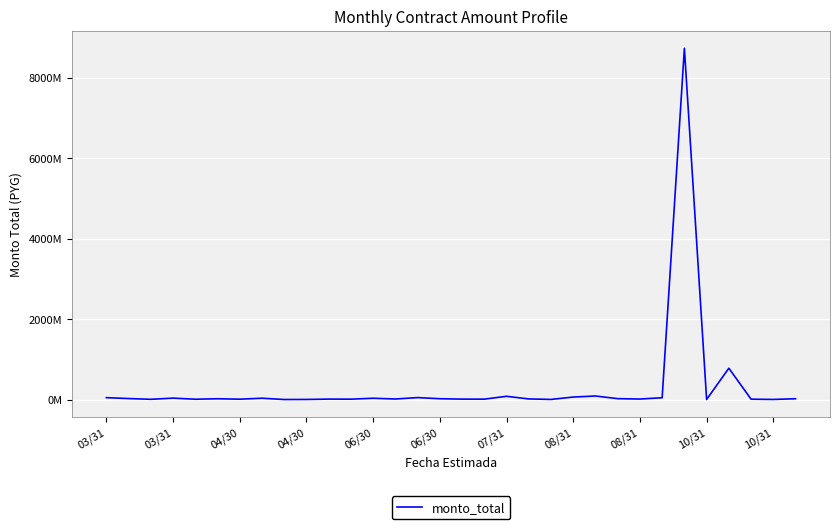

Does the chart display data point markers on the line(s)?

No